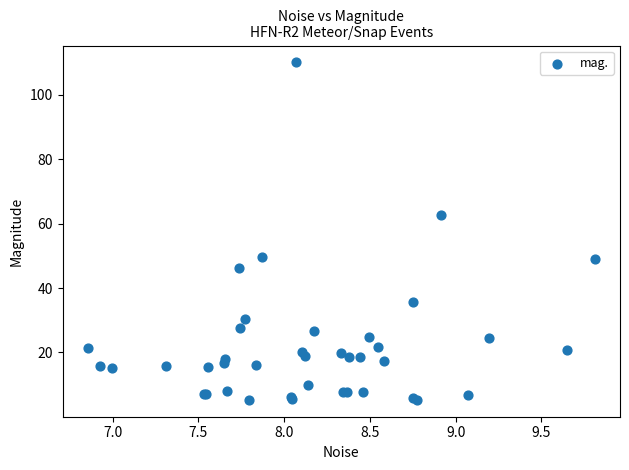

What Y value in the scatter plot is closest to 57?

62.6